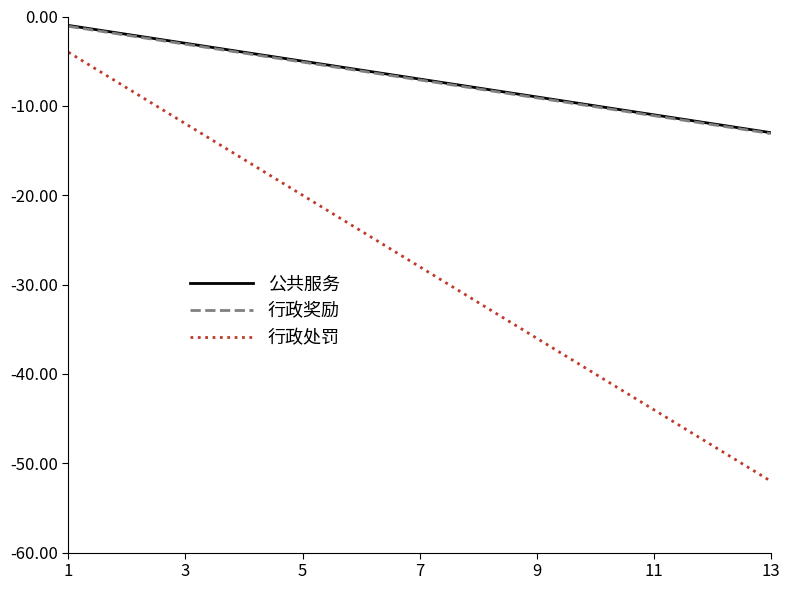

True or false: 公共服务 and 行政处罚 intersect in this chart.

False